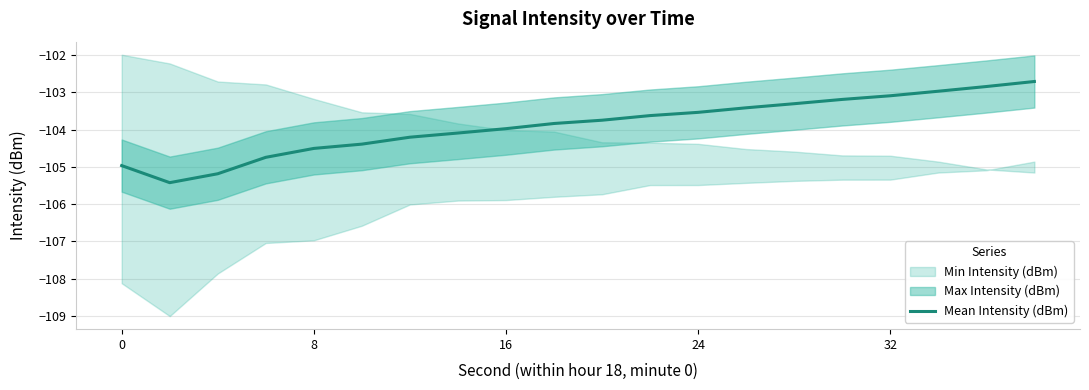

The Mean Intensity (dBm) series shows -104.0 at 16. True or false?

True